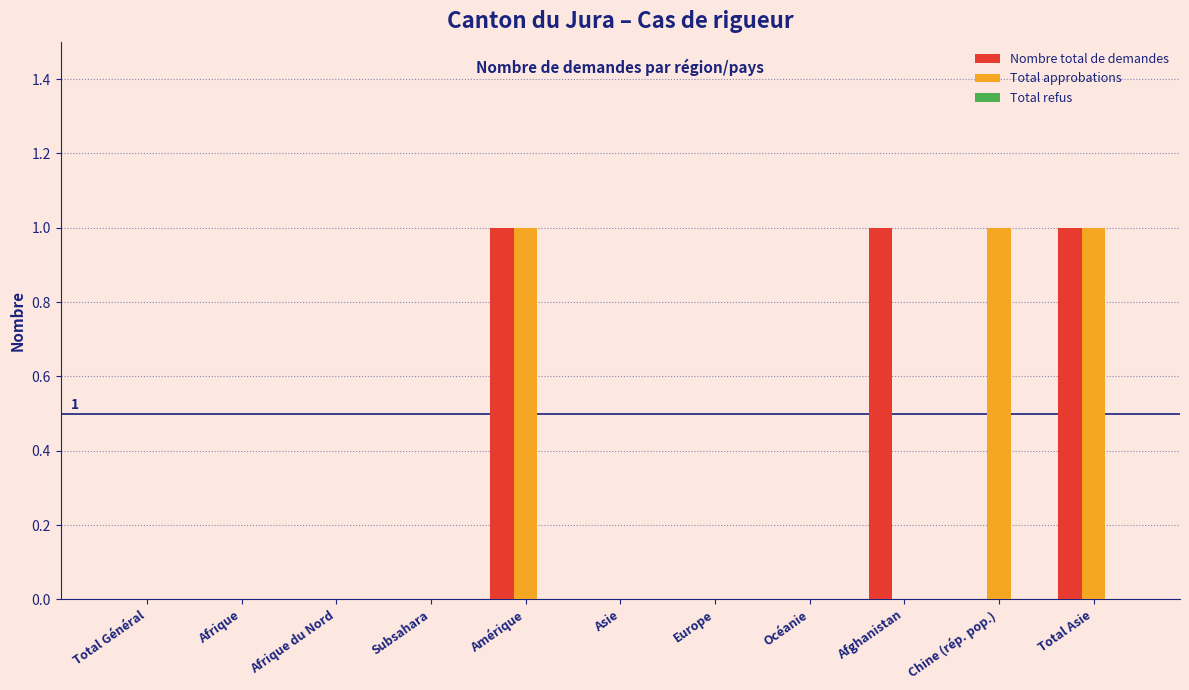

What is the sum of all Nombre total de demandes values?

3